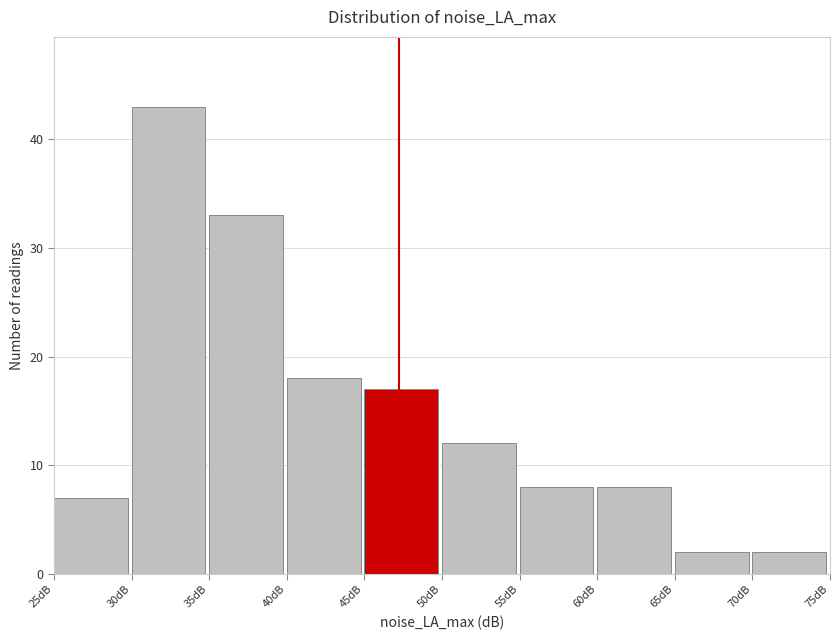

Over which range of the x-axis is the bar tallest?

30 to 35